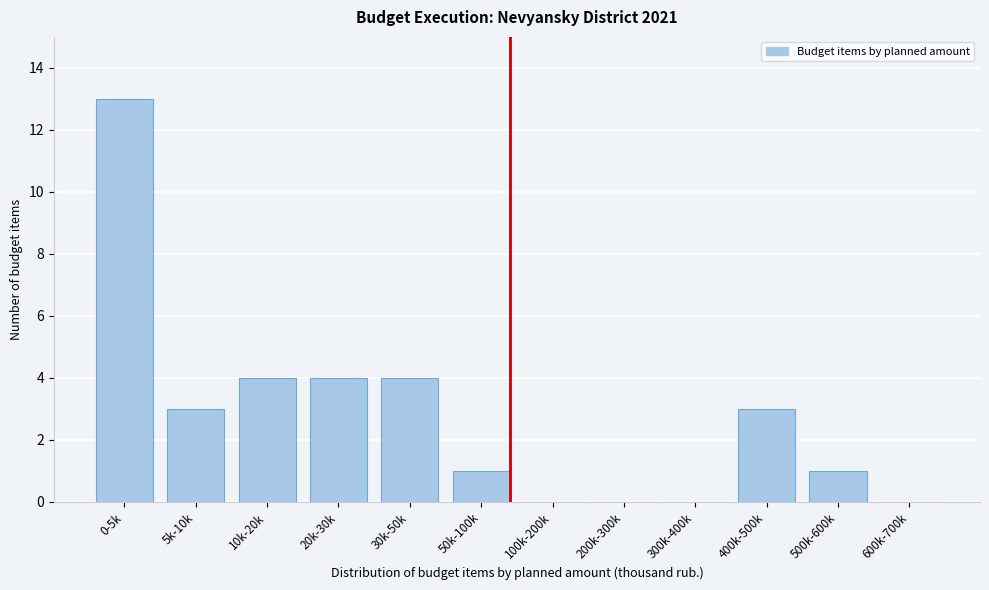

Reading left to right, transcribe all the data shown in this chart.

0-5k=13	5k-10k=3	10k-20k=4	20k-30k=4	30k-50k=4	50k-100k=1	100k-200k=0	200k-300k=0	300k-400k=0	400k-500k=3	500k-600k=1	600k-700k=0